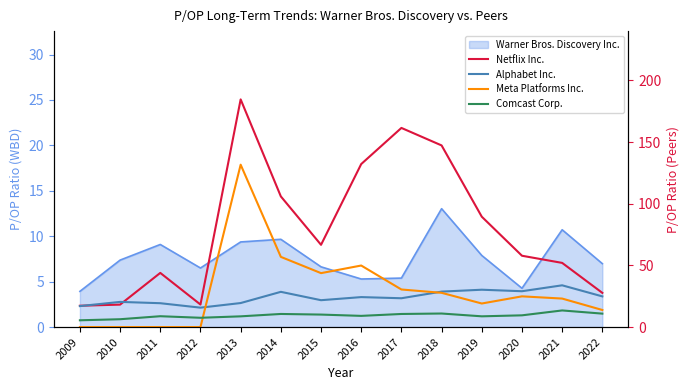

What is the sum of all Comcast Corp. values?

130.8